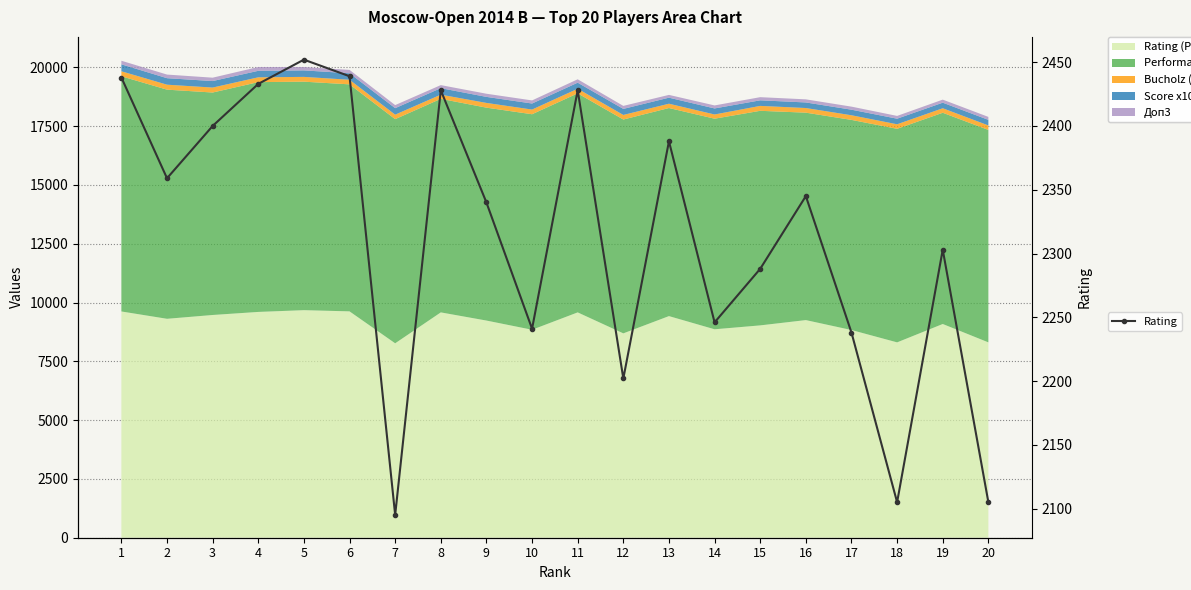

How many points are lower than both their immediate neighbors (excluding endpoints)?

6